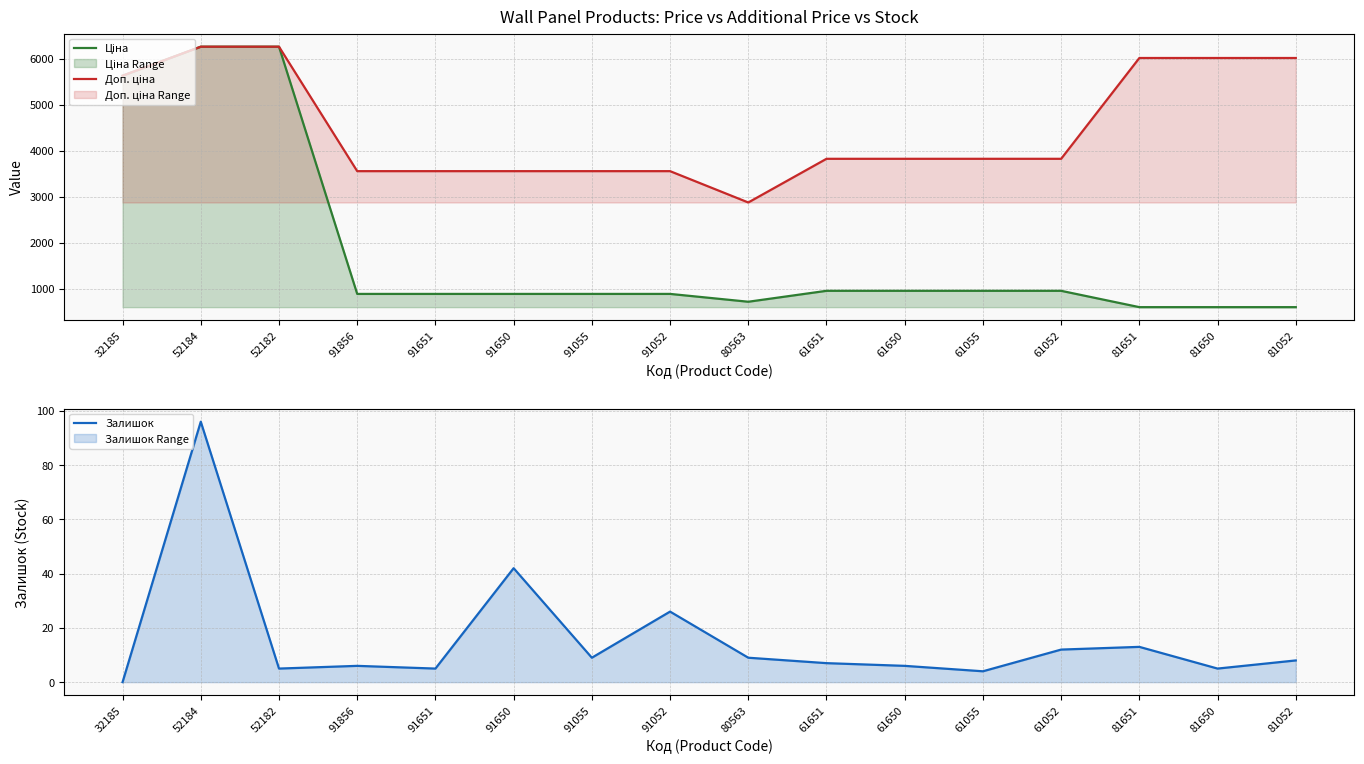

Which category has the highest value in the Ціна series?

52184